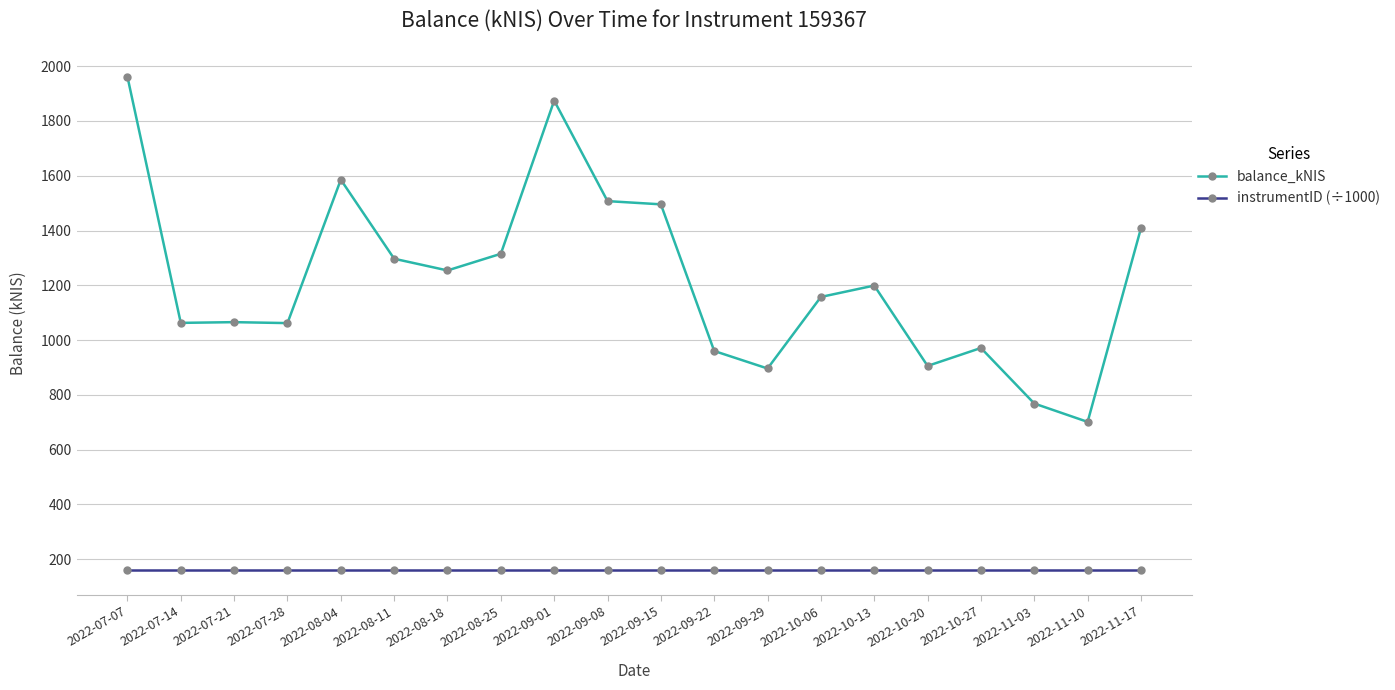

True or false: balance_kNIS has more than 0 interior local peaks.

True